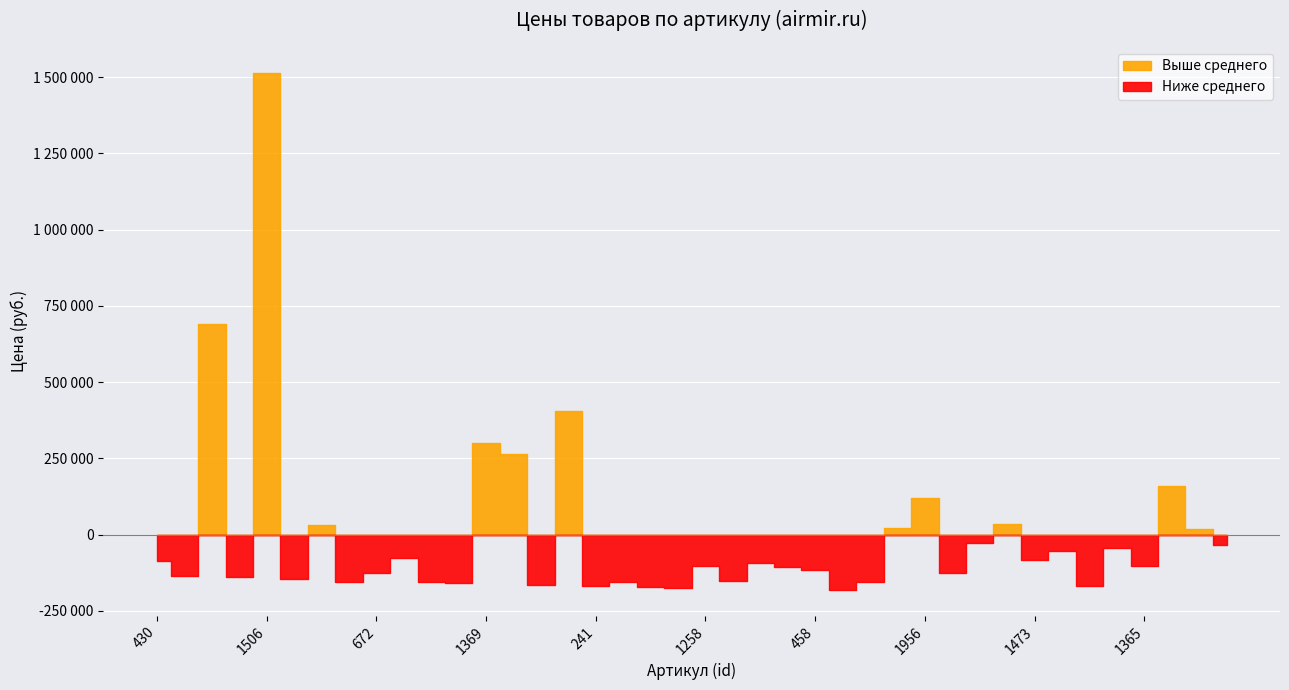

What is the sum of the values at 1964 and 1506?

1900860